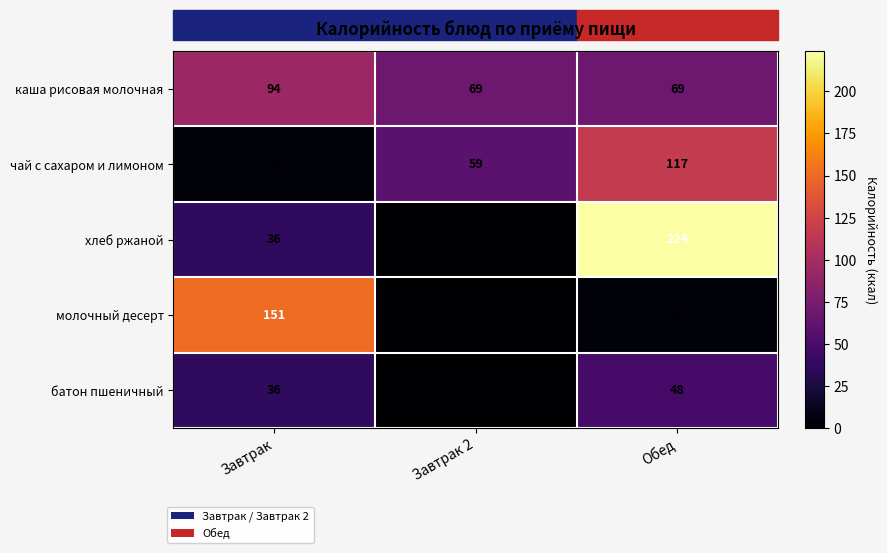

Which category has the highest value in the каша рисовая молочная series?

Завтрак